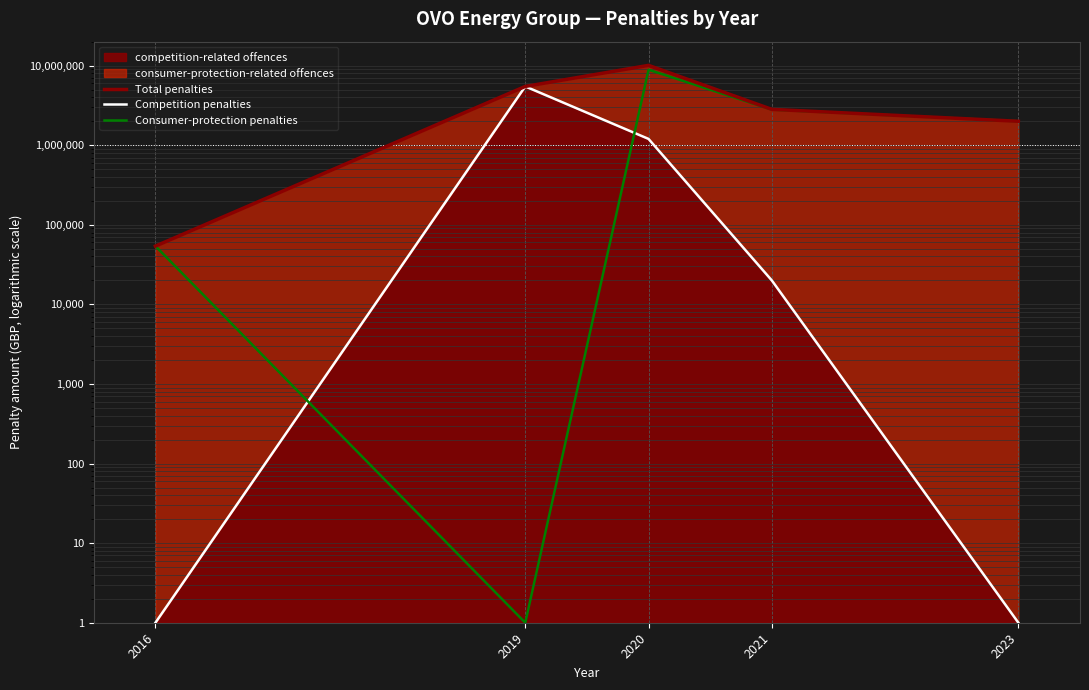

What is the value of the Total penalties point at the 2nd from the left?

5475705